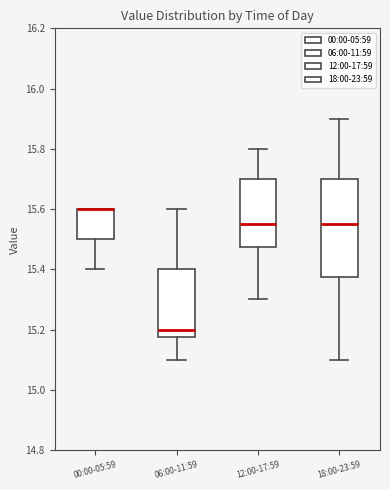

Where does the lower whisker of the box for 06:00-11:59 end on the y-axis? The values are not printed on the chart, so give them approximately, as read against the axis.

15.10